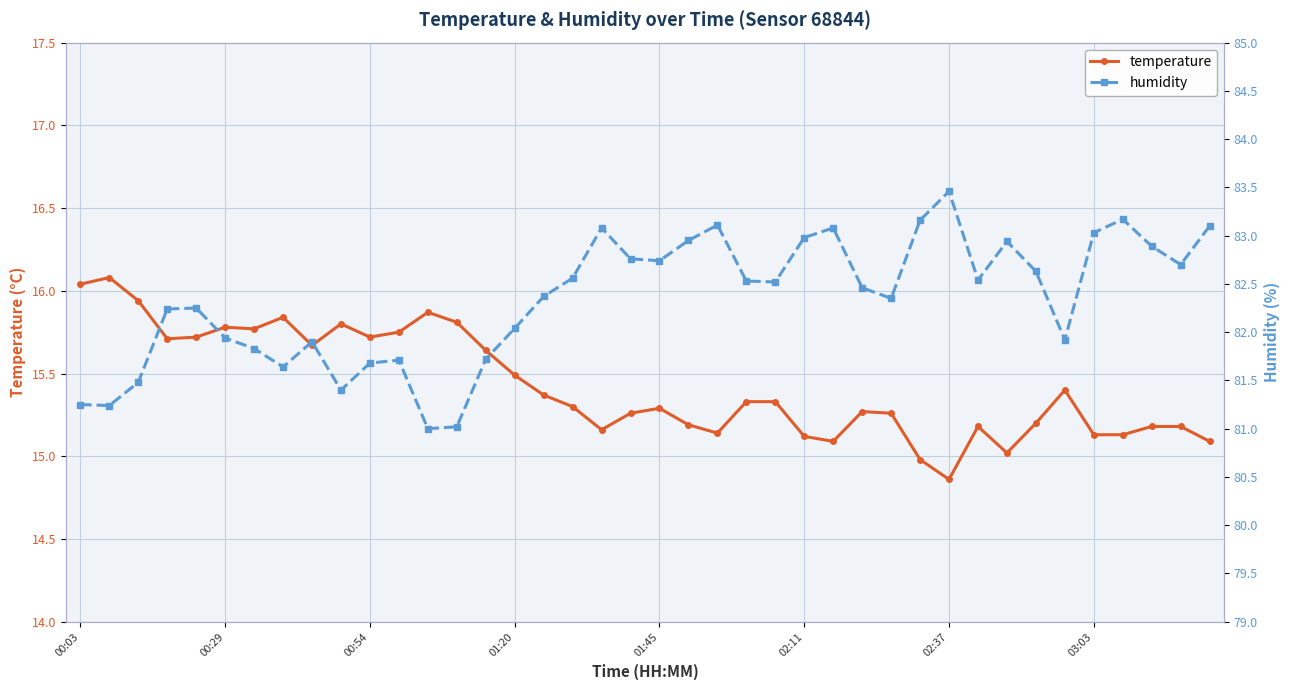

Which category has the lowest value in the temperature series?

02:37